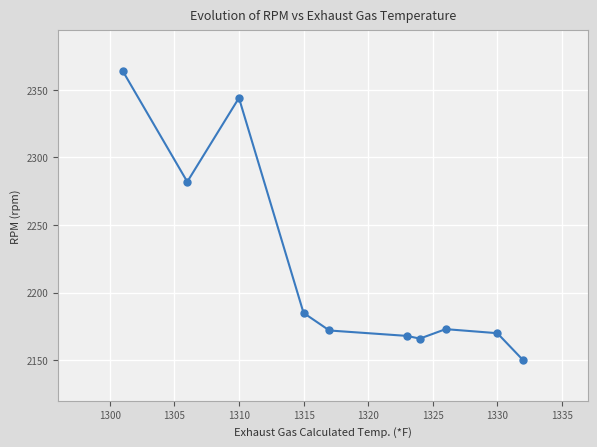

Approximately how many times larger is the value at 1315 compared to 1330?

1.0